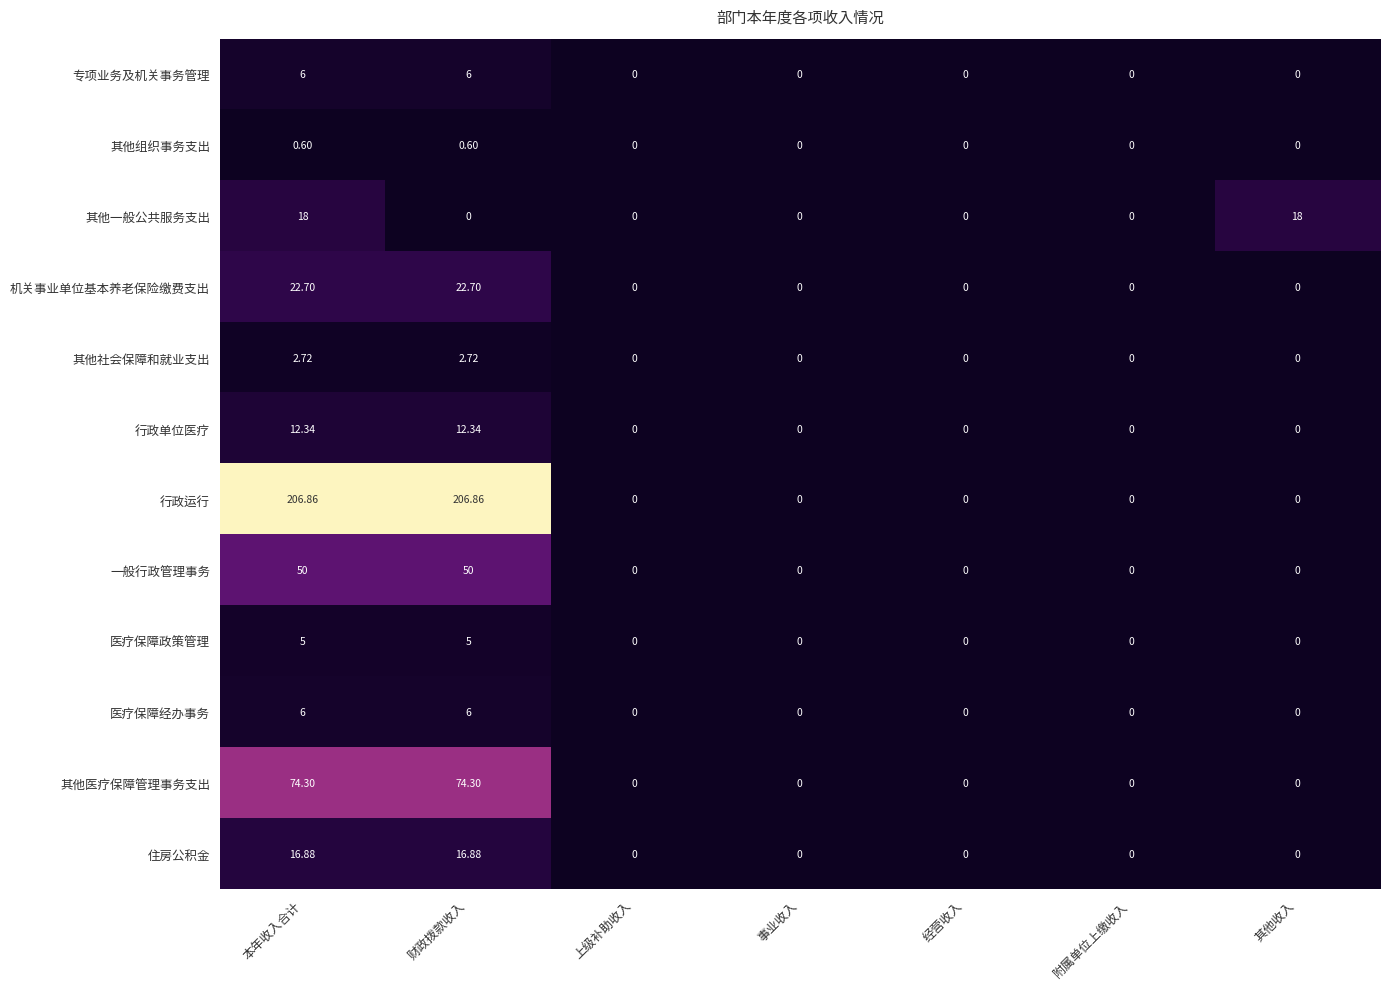

At which category is the sum across all series the highest?

本年收入合计